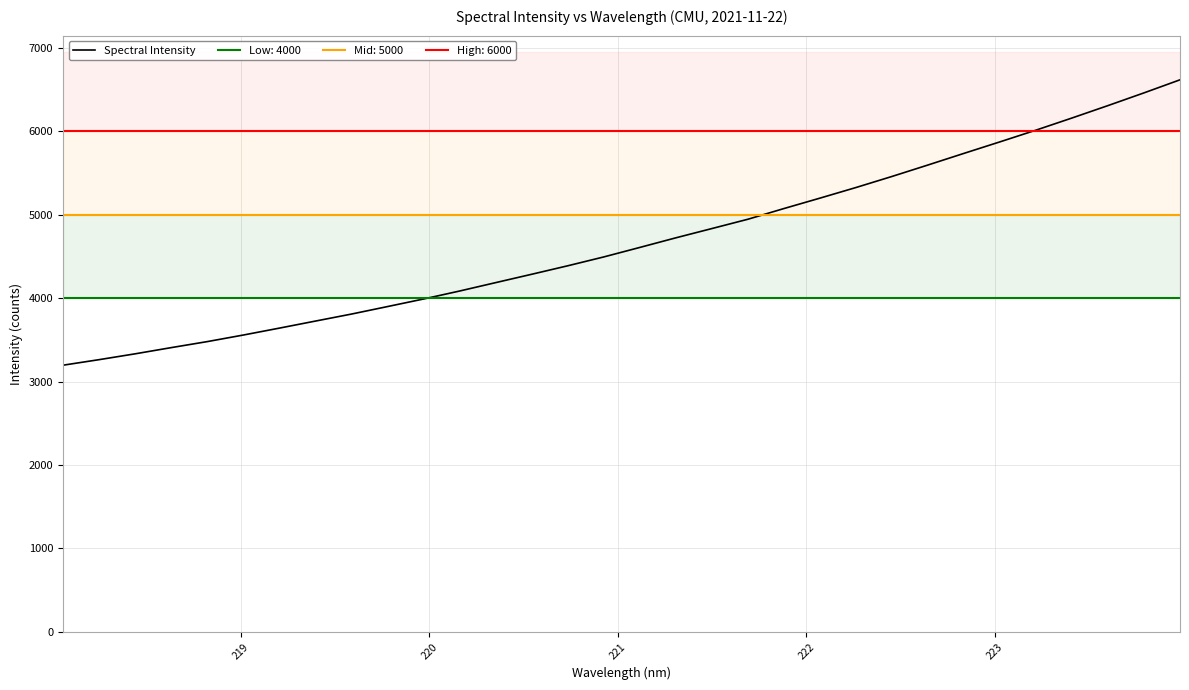

True or false: the data shows 1899.9 at 16.

False